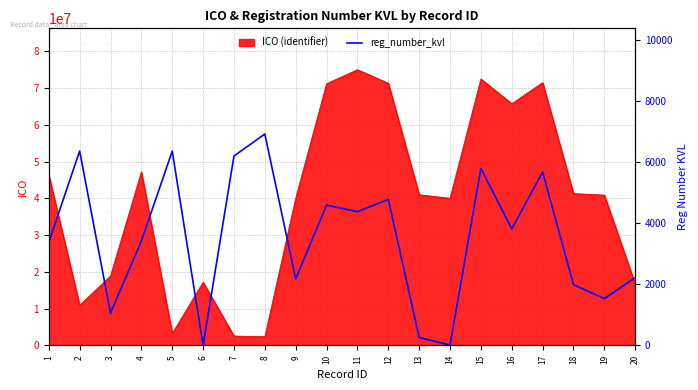

What is the value of the 12th point from the left?

4784